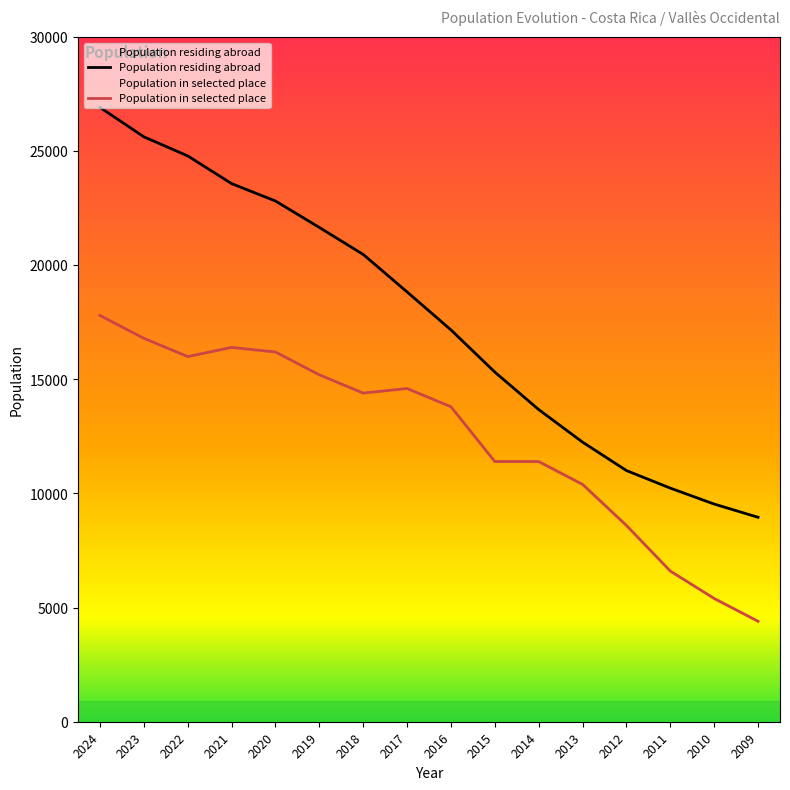

What are all the series names shown in the legend?

Population residing abroad, Population in selected place